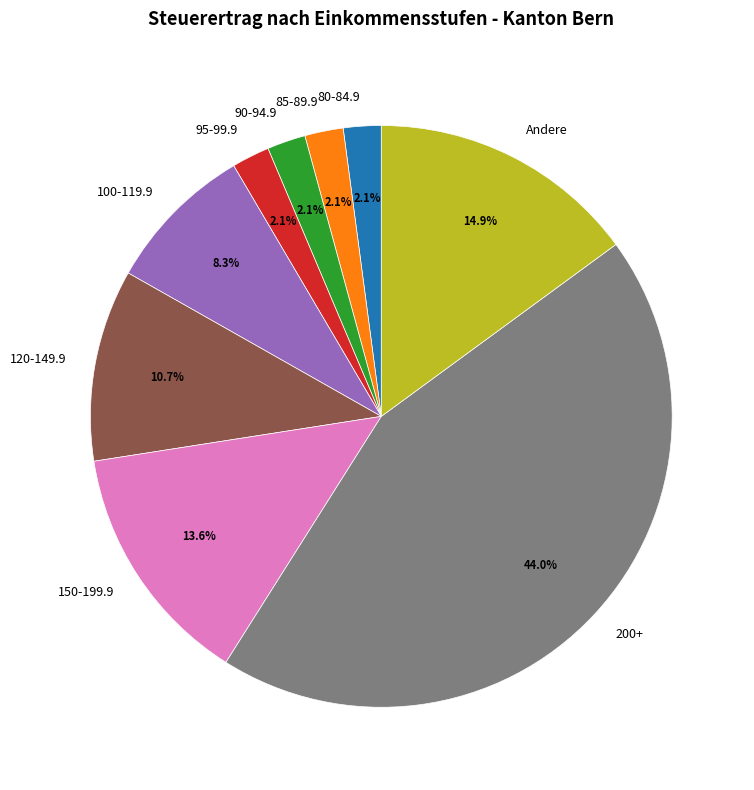

True or false: 200+ accounts for 44% of the total.

True